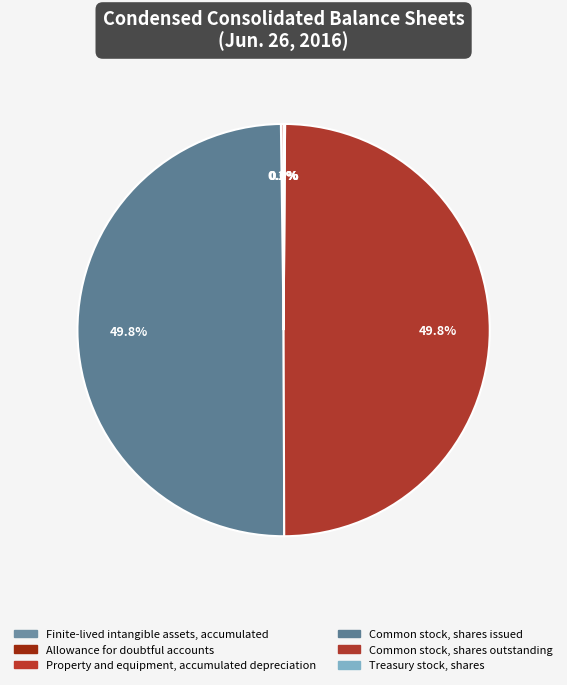

Does Finite-lived intangible assets, accumulated represent more than half of the total?

No